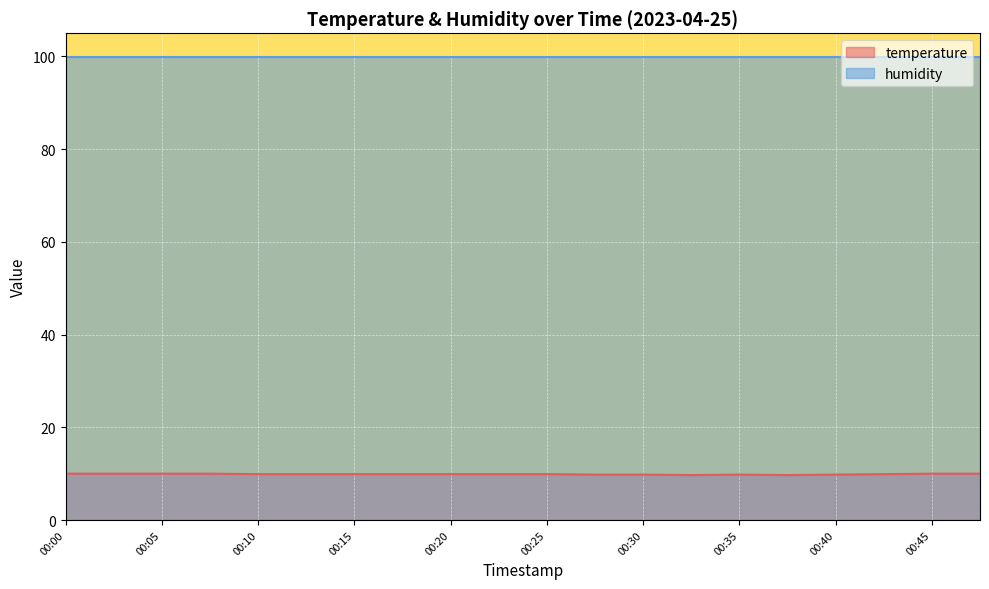

How many points are higher than both their immediate neighbors (excluding endpoints)?

1